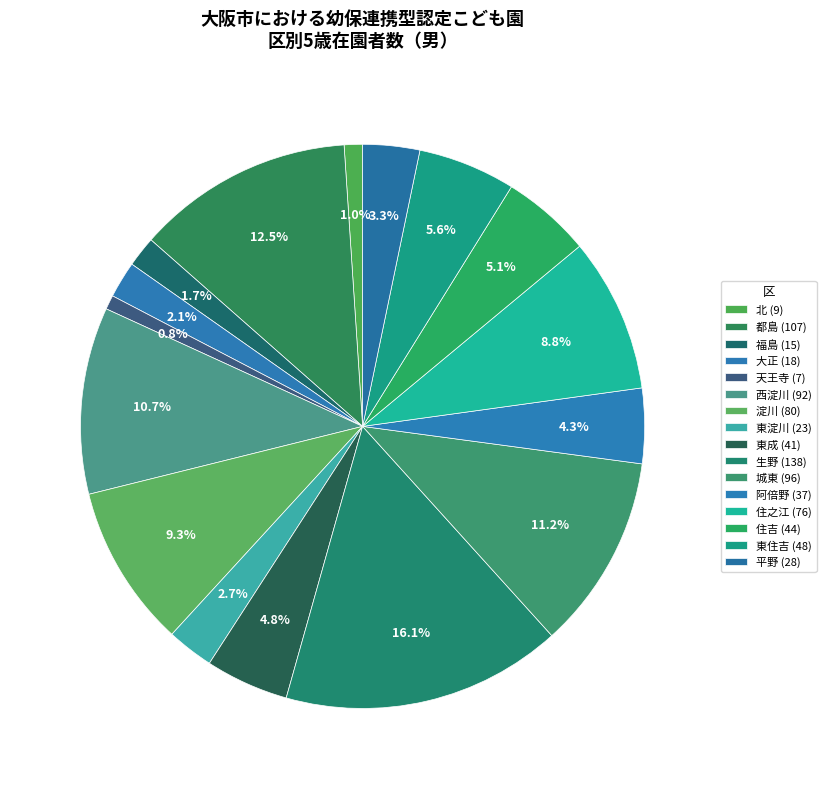

Is there a majority slice in this chart?

No